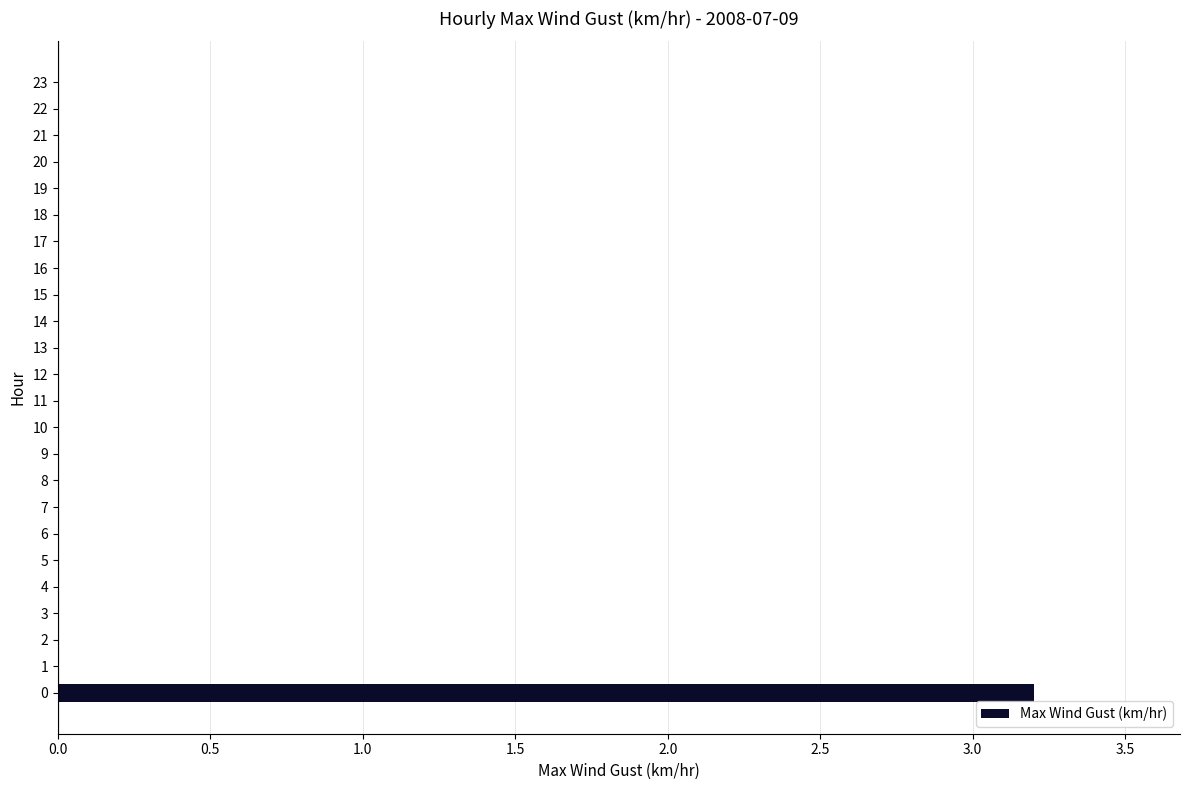

True or false: the data shows 0.0 at 11.

True